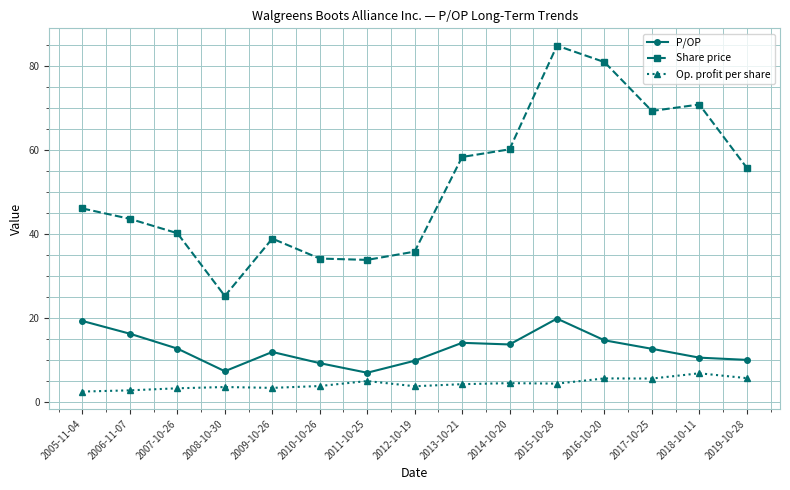

True or false: P/OP and Op. profit per share intersect in this chart.

False